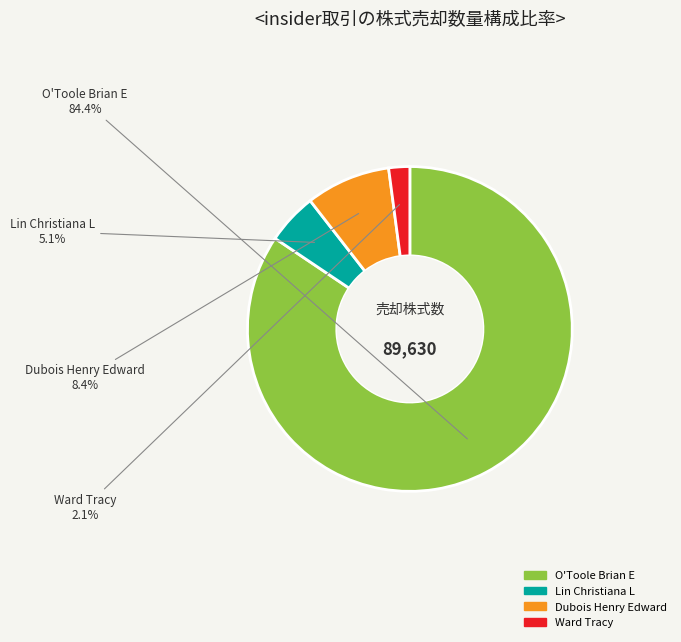

Count the number of slices in the pie.

4